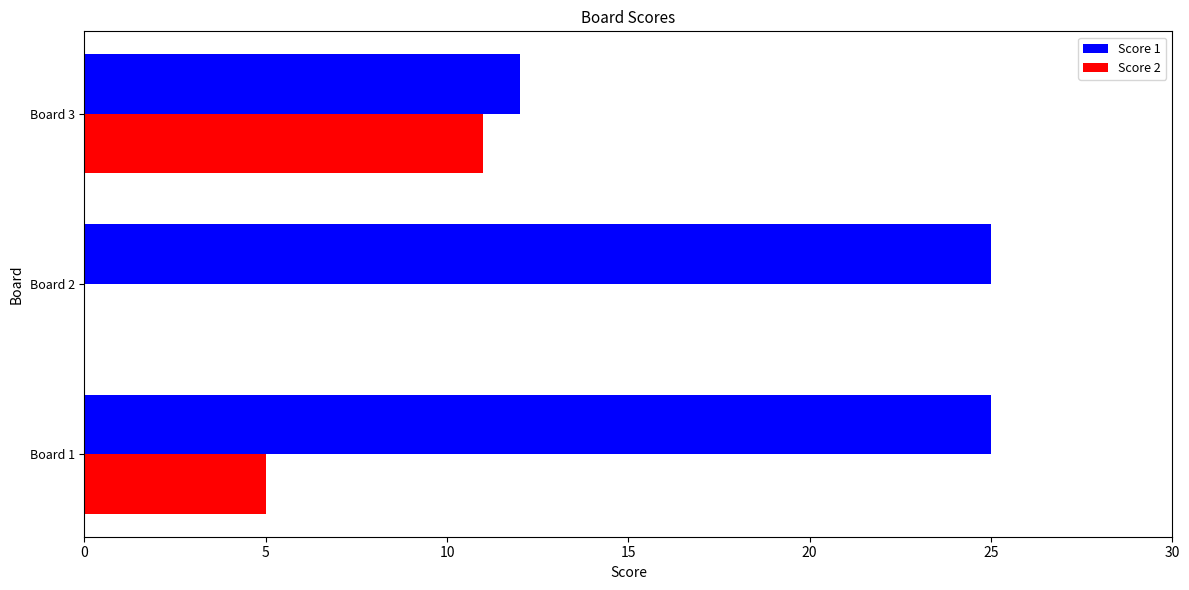

The Score 2 series shows 5 at Board 1. True or false?

True